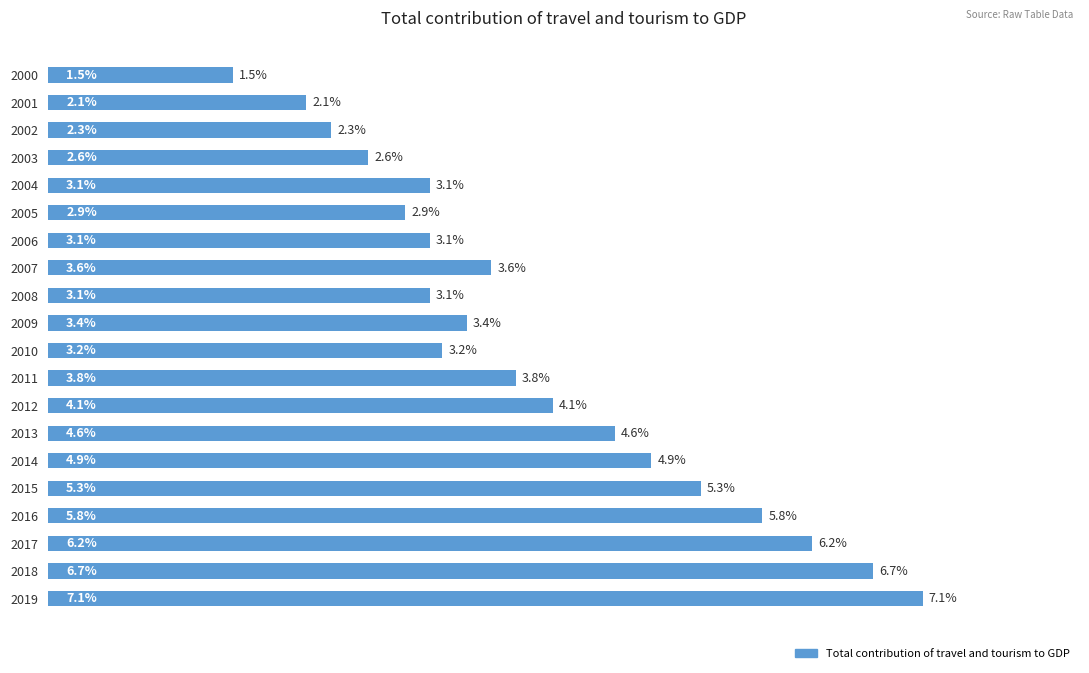

Does the chart contain any negative values?

No